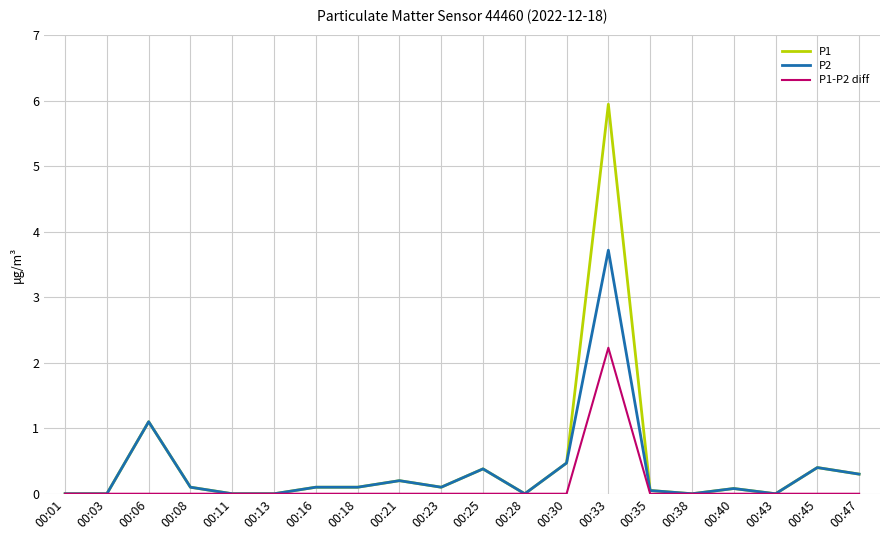

Which series has the largest total across all categories?

P1